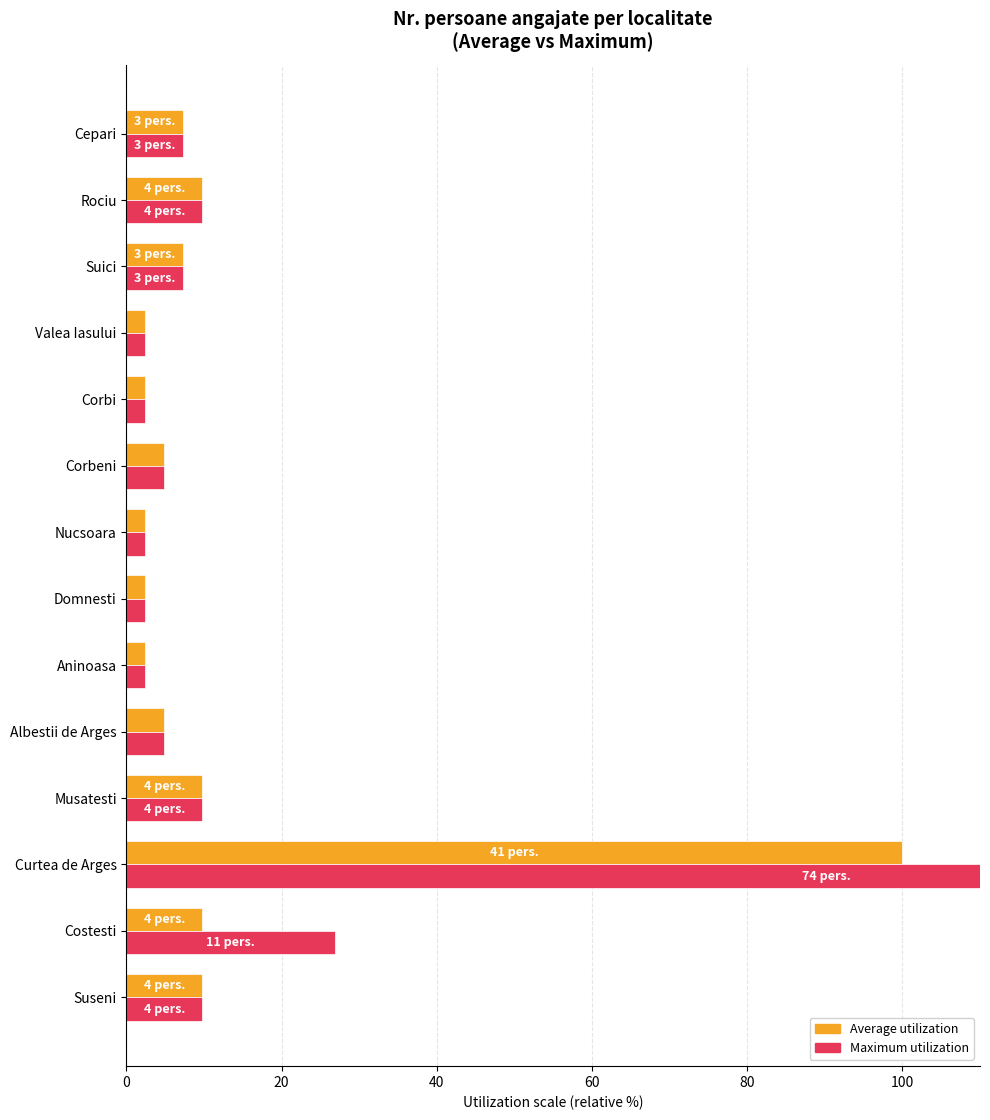

At how many categories does at least one series exceed 48?

1